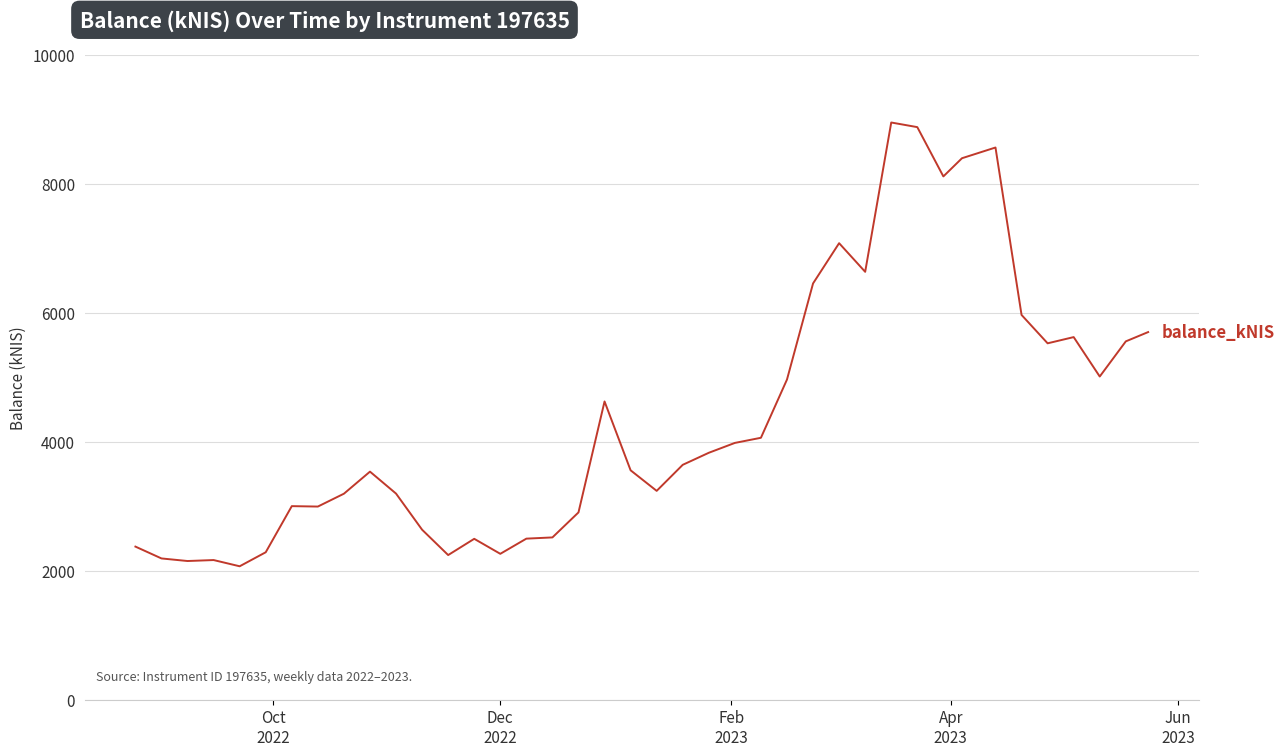

What is the greatest value displayed?

8946.0